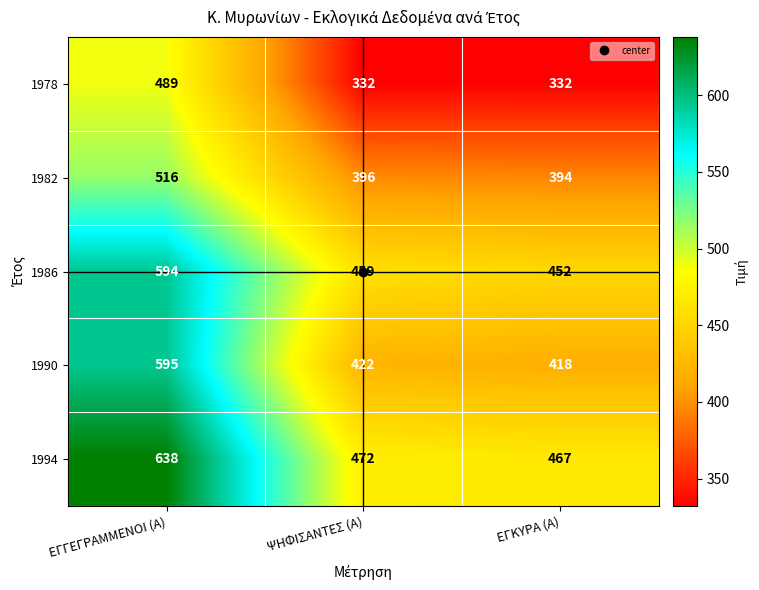

At which category is the sum across all series the highest?

ΕΓΓΕΓΡΑΜΜΕΝΟΙ (Α)